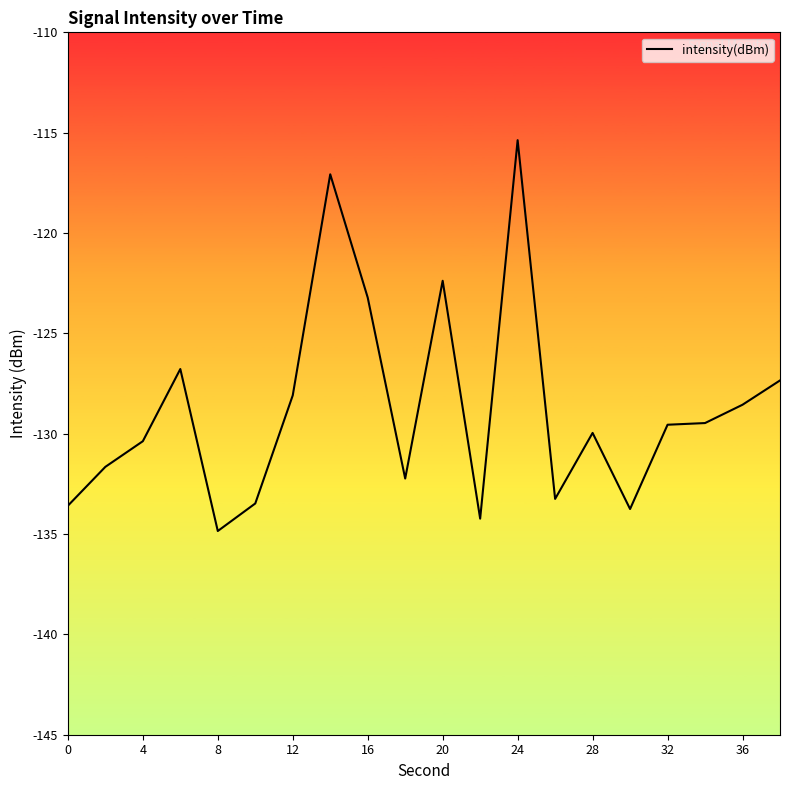

What is the smallest value displayed?

-134.8